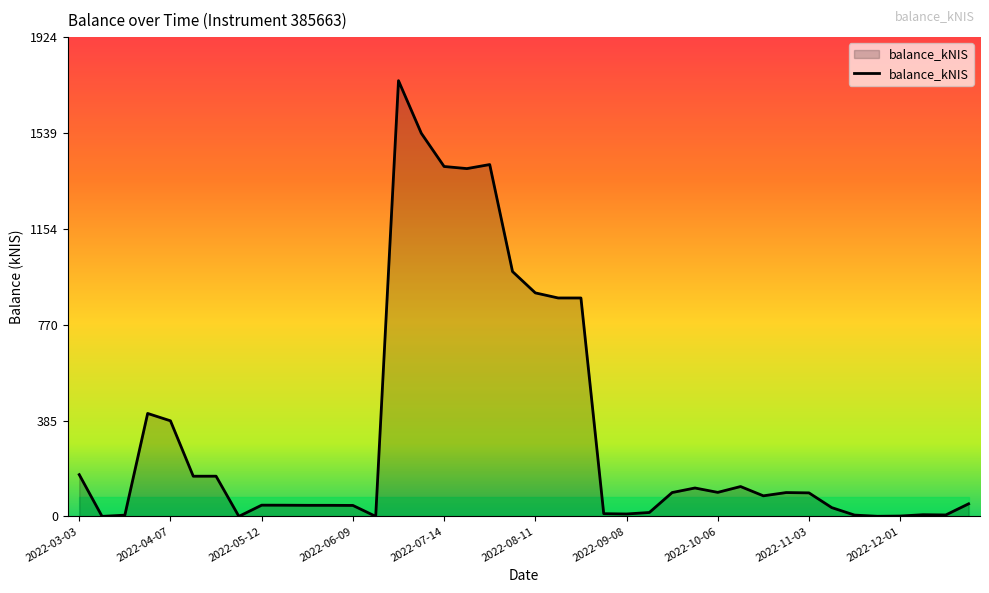

What is the maximum value shown in the chart?

1749.2